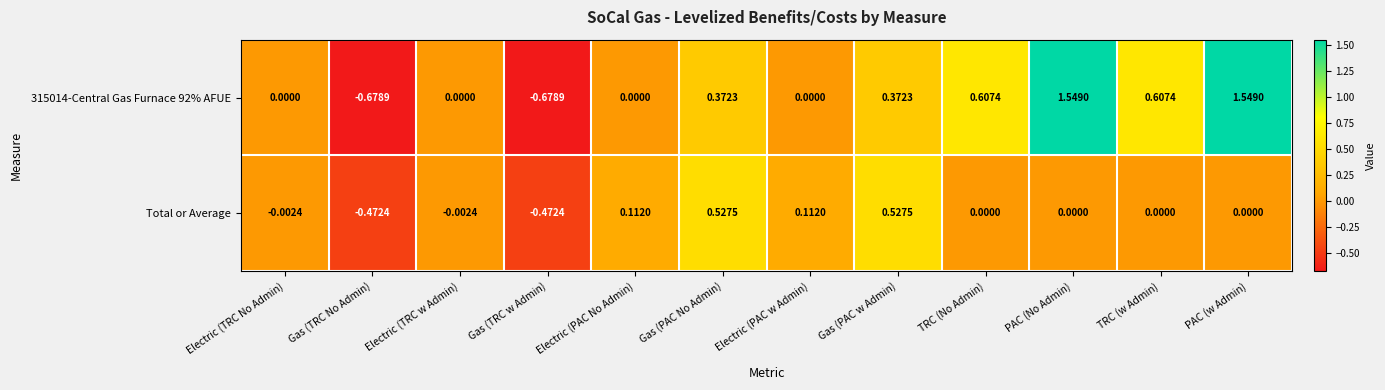

Is the value of 315014-Central Gas Furnace 92% AFUE at PAC (No Admin) greater than the value of Total or Average at TRC (w Admin)?

Yes